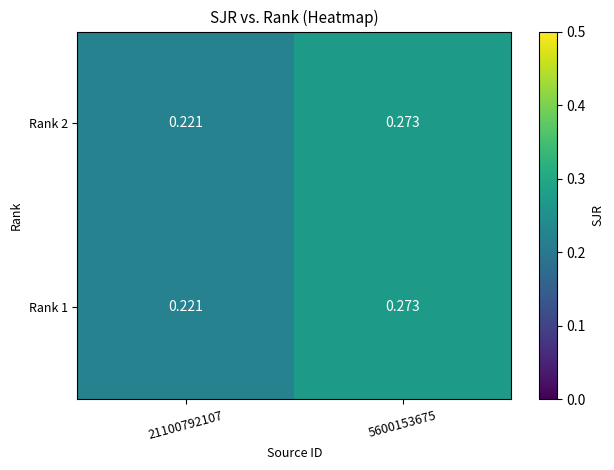

Is the value of Rank 2 at 5600153675 greater than the value of Rank 1 at 21100792107?

Yes